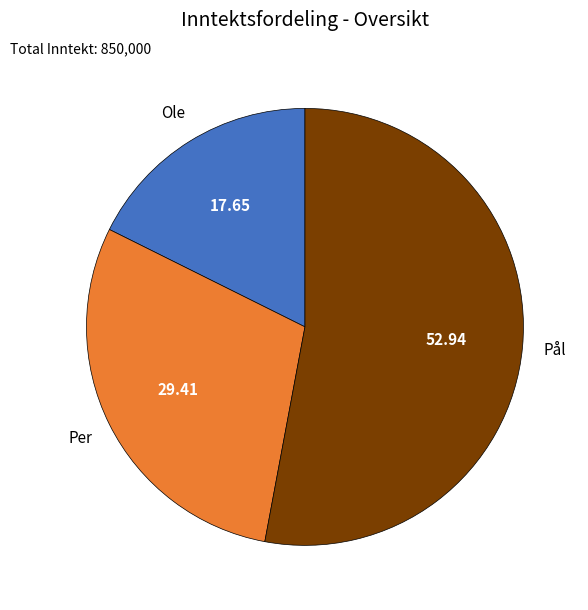

How many slices are in this pie chart?

3